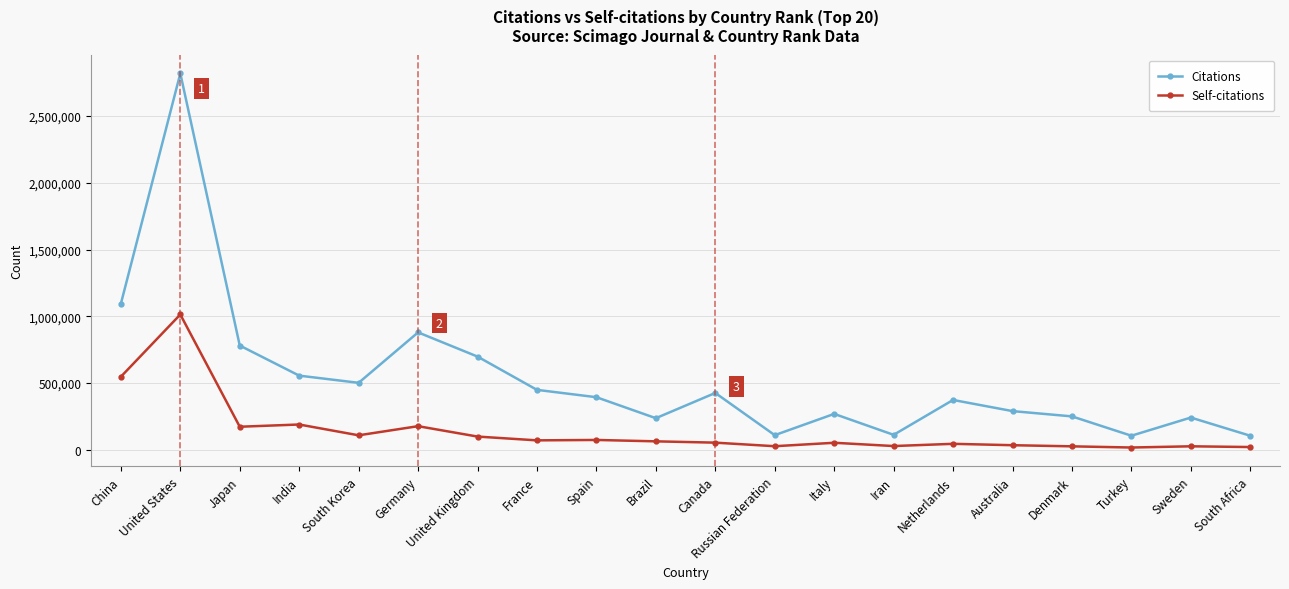

True or false: Self-citations and Citations intersect in this chart.

False